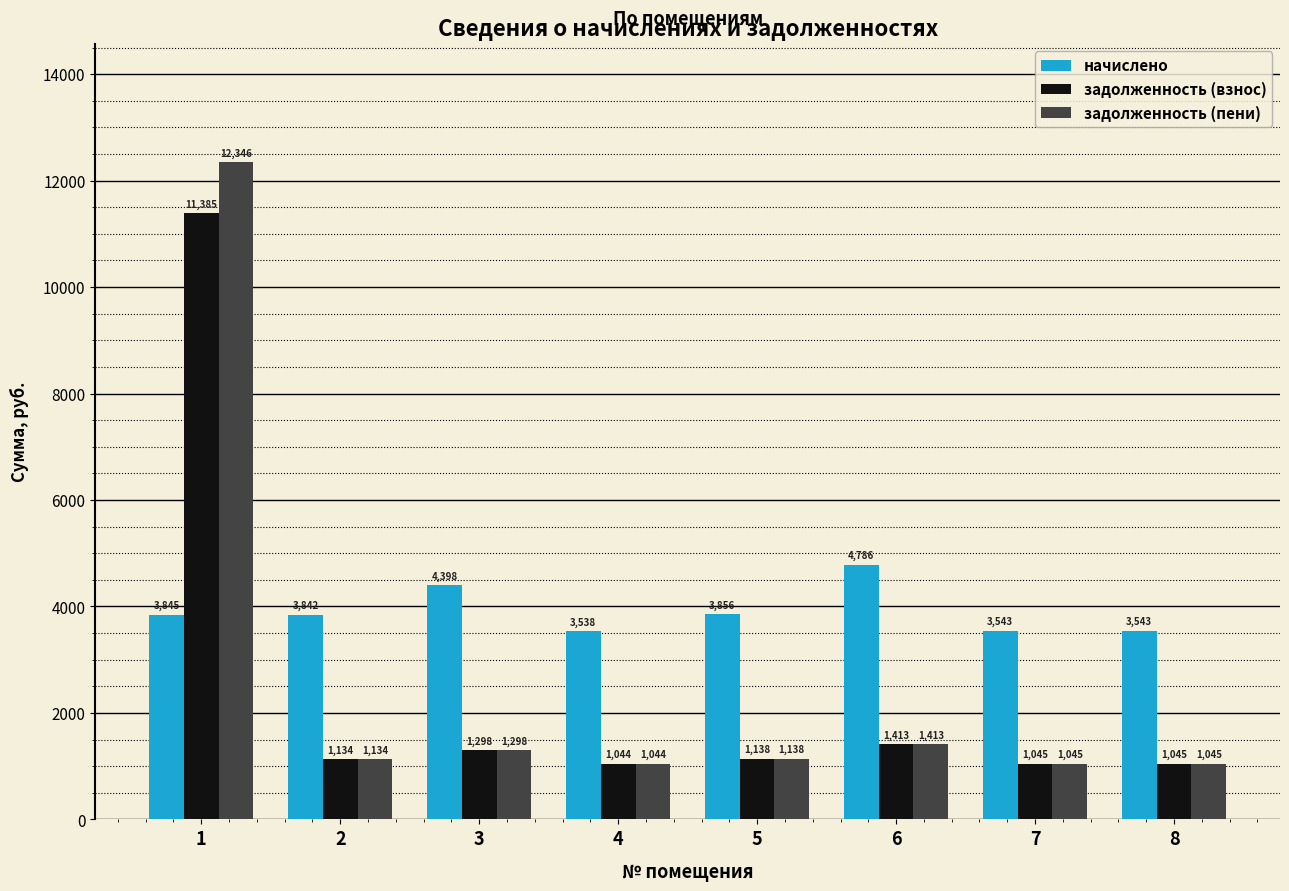

What is the value of the задолженность (пени) bar at the 7th from the left?

1045.3